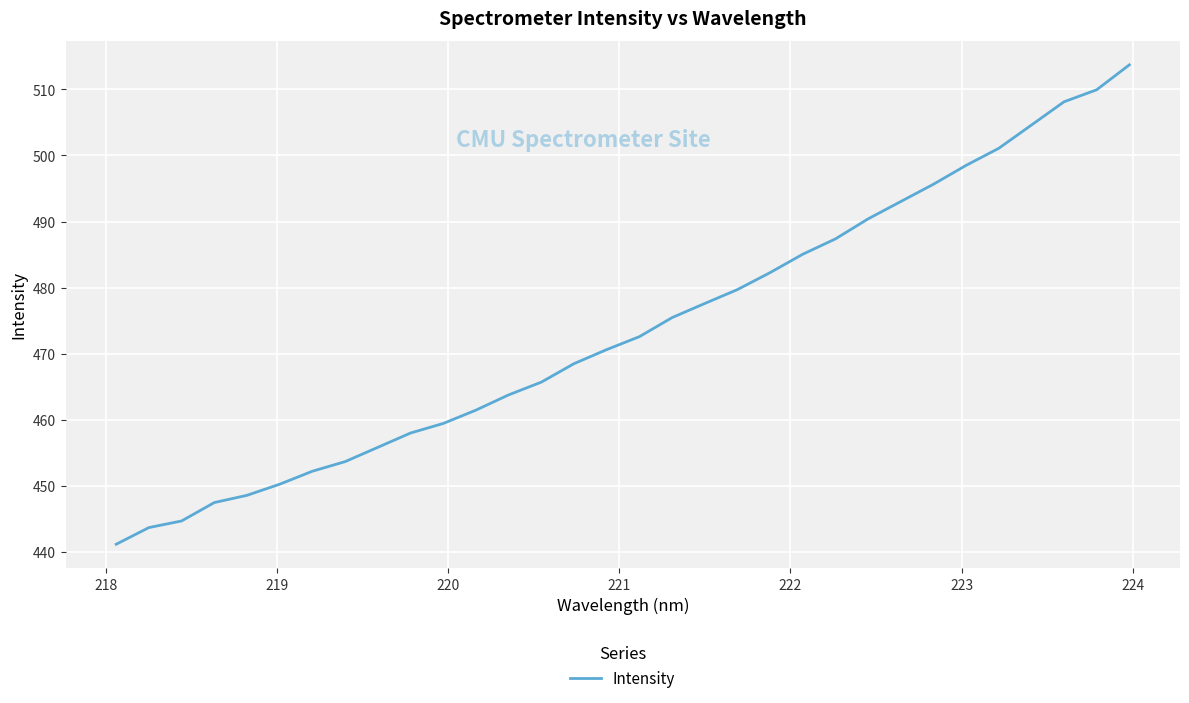

What is the difference between the maximum and minimum values?

72.5